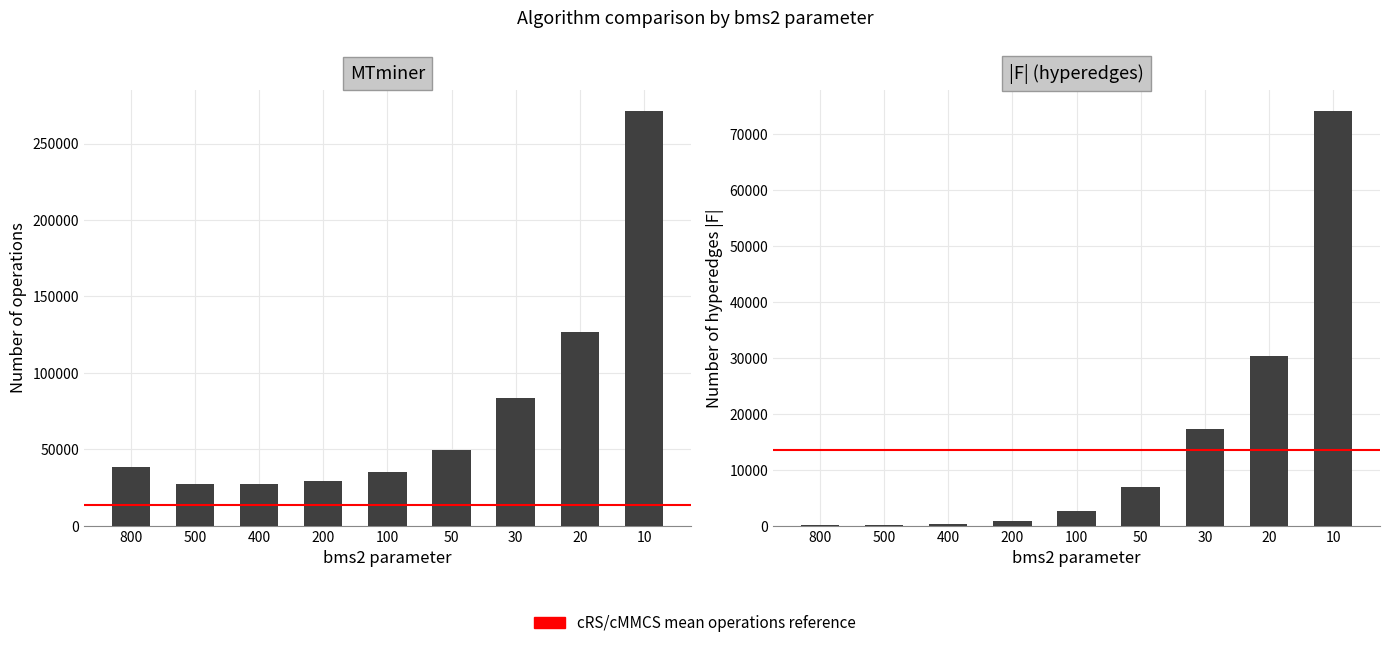

At which category does the chart reach its minimum across all series?

800